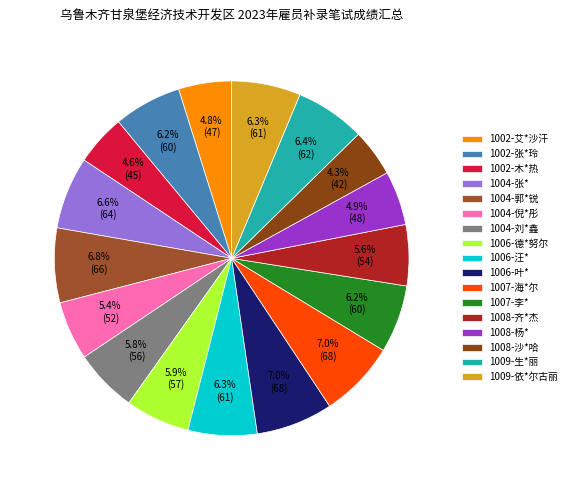

The 1007-李* slice represents 15% of the pie. True or false?

False